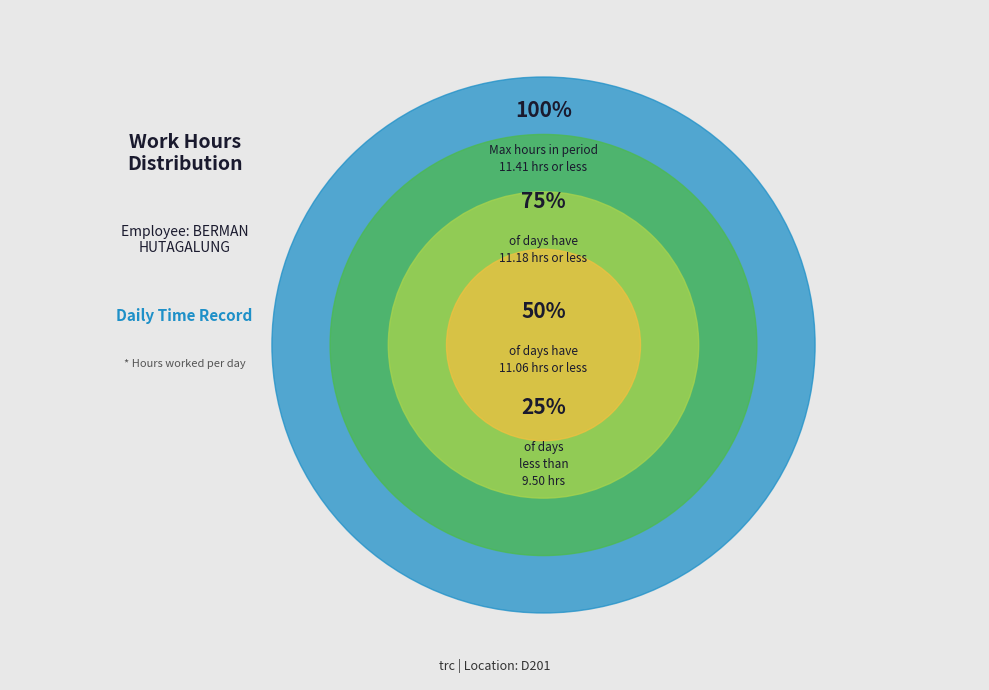

The Mon slice represents 1% of the pie. True or false?

False